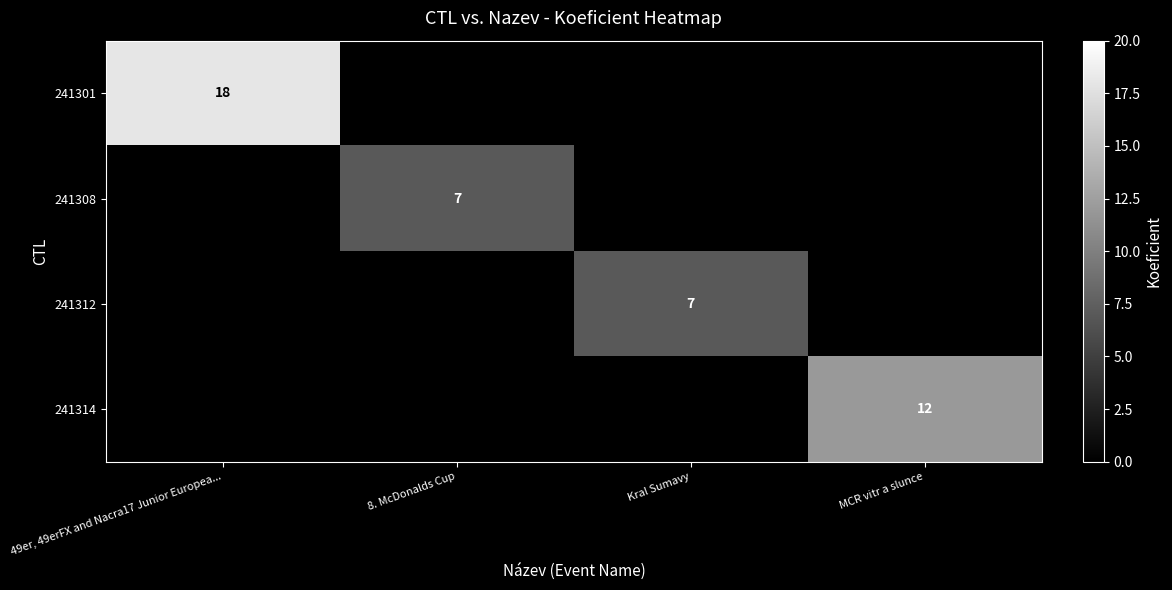

How many data points in 241301 are above 0?

1